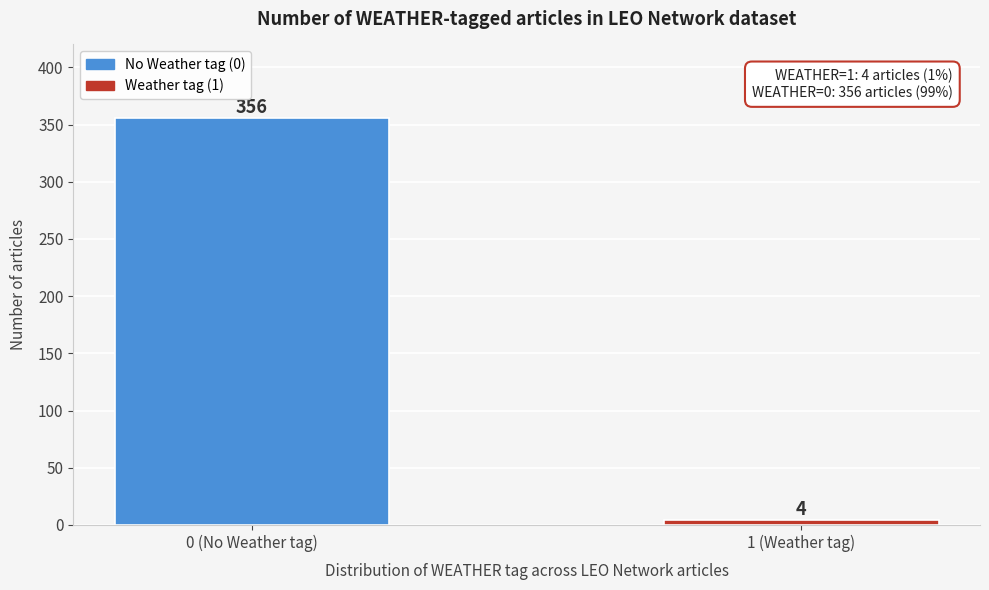

Reading left to right, list all the values displayed in this chart.

356	4